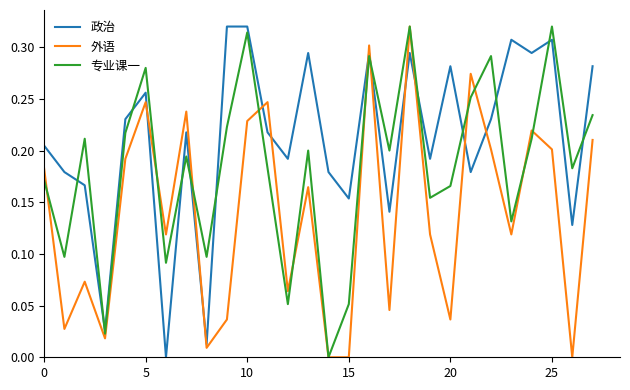

Does the chart have visible grid lines?

No